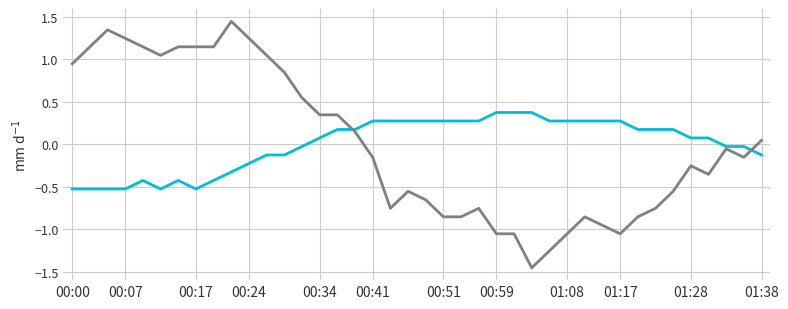

How many lines are shown in the chart?

2